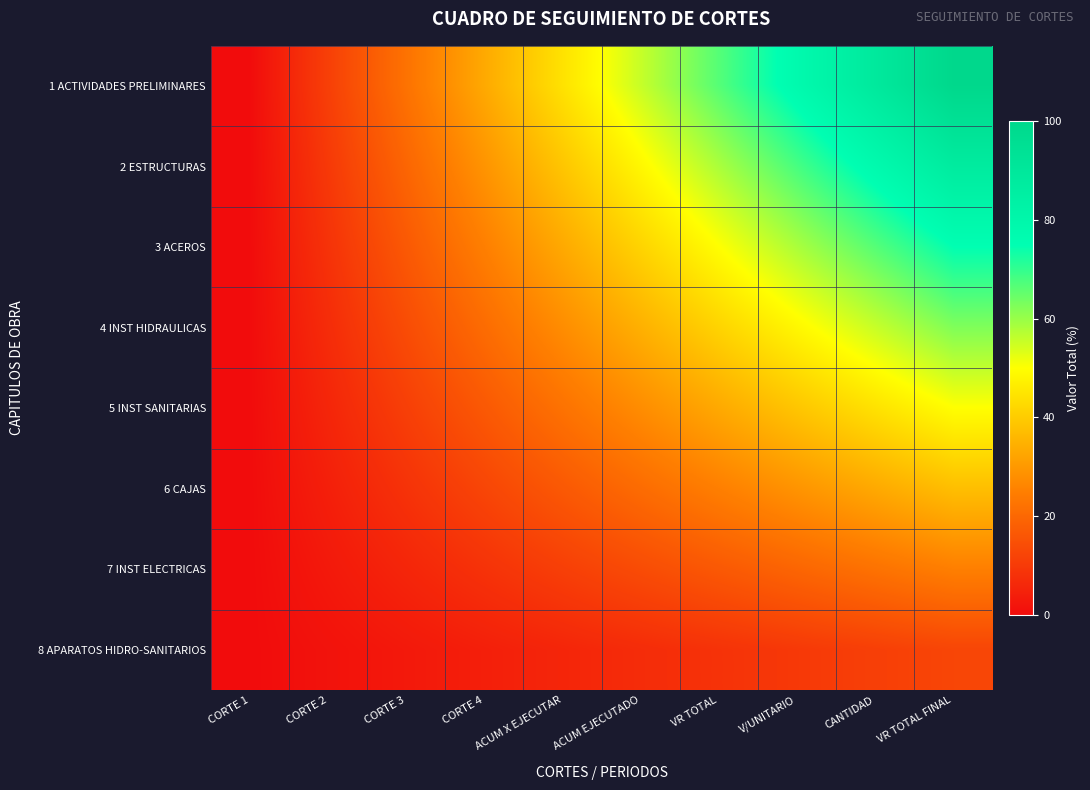

Reading right to left, what are all the values shown in this chart?

1 ACTIVIDADES PRELIMINARES: VR TOTAL FINAL=100.0	CANTIDAD=88.9	V/UNITARIO=77.8	VR TOTAL=66.7	ACUM EJECUTADO=55.6	ACUM X EJECUTAR=44.4	CORTE 4=33.3	CORTE 3=22.2	CORTE 2=11.1	CORTE 1=0.0
2 ESTRUCTURAS: VR TOTAL FINAL=87.5	CANTIDAD=77.8	V/UNITARIO=68.1	VR TOTAL=58.3	ACUM EJECUTADO=48.6	ACUM X EJECUTAR=38.9	CORTE 4=29.2	CORTE 3=19.4	CORTE 2=9.7	CORTE 1=0.0
3 ACEROS: VR TOTAL FINAL=75.0	CANTIDAD=66.7	V/UNITARIO=58.3	VR TOTAL=50.0	ACUM EJECUTADO=41.7	ACUM X EJECUTAR=33.3	CORTE 4=25.0	CORTE 3=16.7	CORTE 2=8.3	CORTE 1=0.0
4 INST HIDRAULICAS: VR TOTAL FINAL=62.5	CANTIDAD=55.6	V/UNITARIO=48.6	VR TOTAL=41.7	ACUM EJECUTADO=34.7	ACUM X EJECUTAR=27.8	CORTE 4=20.8	CORTE 3=13.9	CORTE 2=6.9	CORTE 1=0.0
5 INST SANITARIAS: VR TOTAL FINAL=50.0	CANTIDAD=44.4	V/UNITARIO=38.9	VR TOTAL=33.3	ACUM EJECUTADO=27.8	ACUM X EJECUTAR=22.2	CORTE 4=16.7	CORTE 3=11.1	CORTE 2=5.6	CORTE 1=0.0
6 CAJAS: VR TOTAL FINAL=37.5	CANTIDAD=33.3	V/UNITARIO=29.2	VR TOTAL=25.0	ACUM EJECUTADO=20.8	ACUM X EJECUTAR=16.7	CORTE 4=12.5	CORTE 3=8.3	CORTE 2=4.2	CORTE 1=0.0
7 INST ELECTRICAS: VR TOTAL FINAL=25.0	CANTIDAD=22.2	V/UNITARIO=19.4	VR TOTAL=16.7	ACUM EJECUTADO=13.9	ACUM X EJECUTAR=11.1	CORTE 4=8.3	CORTE 3=5.6	CORTE 2=2.8	CORTE 1=0.0
8 APARATOS HIDRO-SANITARIOS: VR TOTAL FINAL=12.5	CANTIDAD=11.1	V/UNITARIO=9.7	VR TOTAL=8.3	ACUM EJECUTADO=6.9	ACUM X EJECUTAR=5.6	CORTE 4=4.2	CORTE 3=2.8	CORTE 2=1.4	CORTE 1=0.0